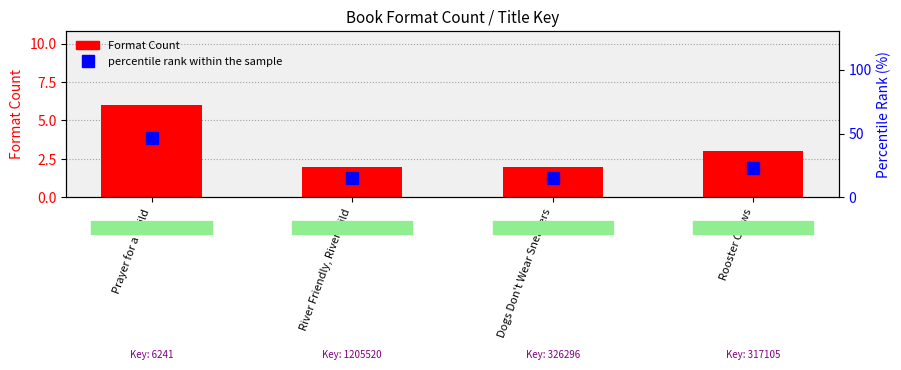

Between River Friendly, River Wild and Prayer for a Child, which is larger?

Prayer for a Child